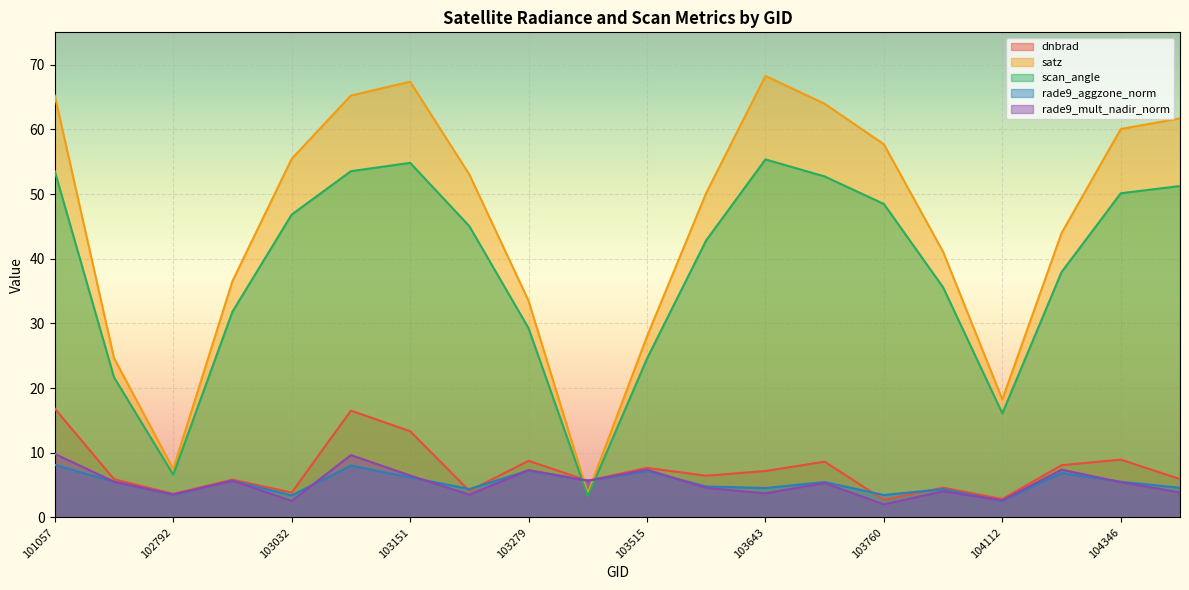

What value does the rade9_aggzone_norm series have at 103151?

6.2